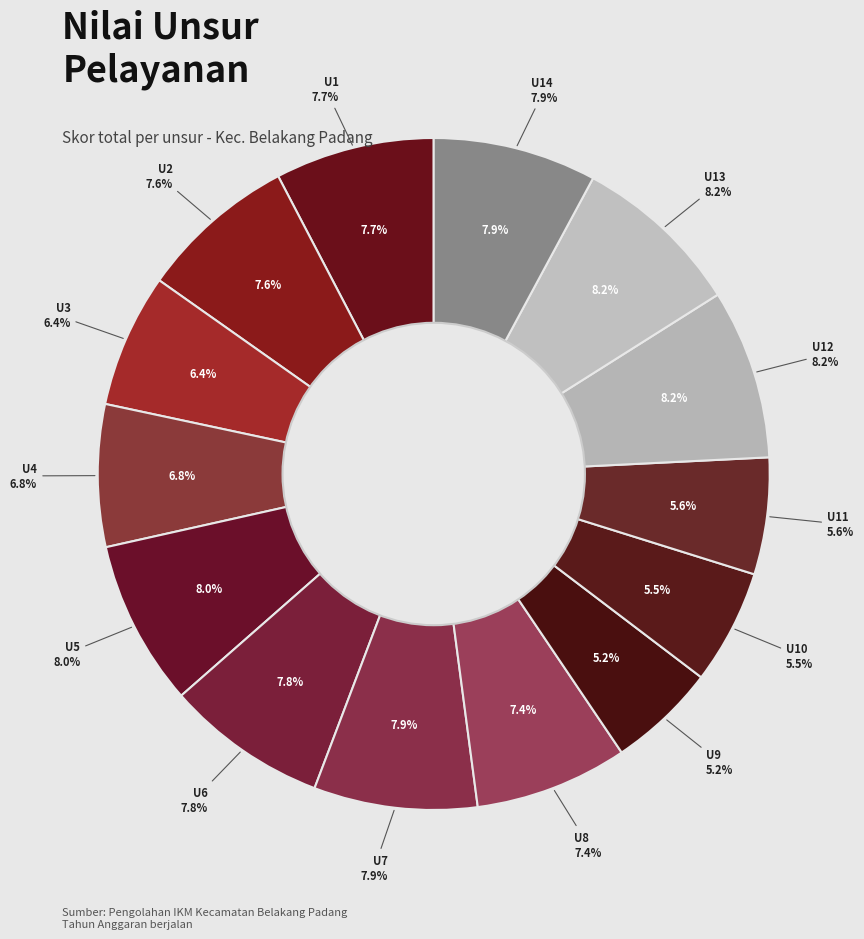

Does U8 account for over 50% of the chart?

No